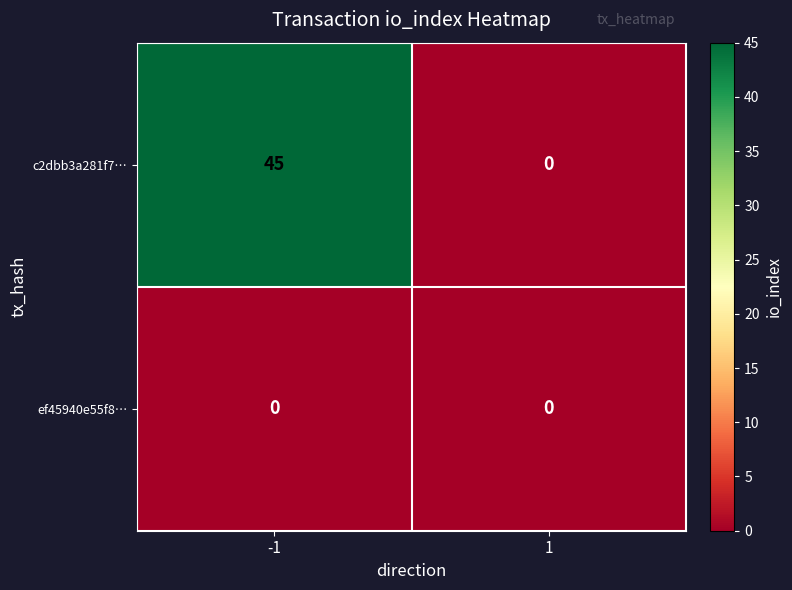

True or false: c2dbb3a281f7… has a value of -22 at 1.

False